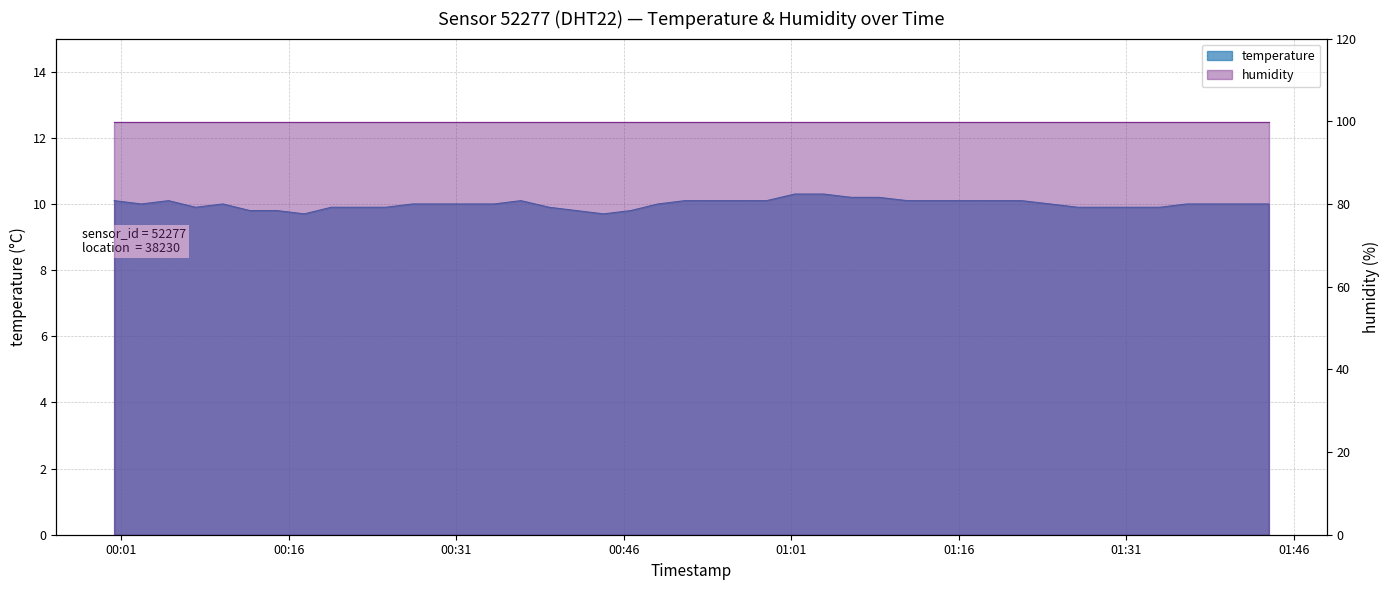

Which has a higher value, 2023-04-07T00:02:48 or 2023-04-07T00:44:11?

2023-04-07T00:02:48